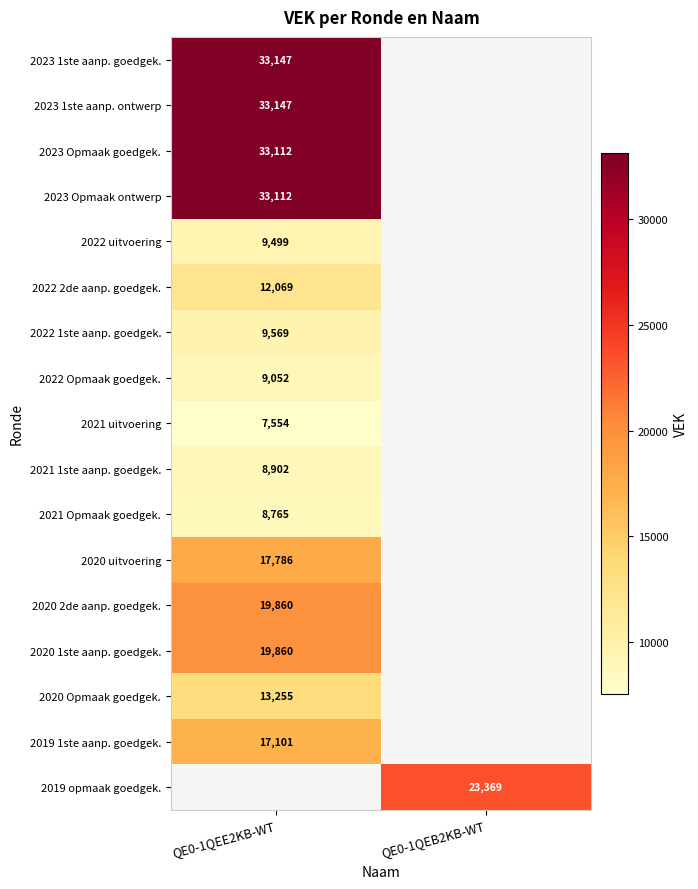

Is the value of 2019 1ste aanp. goedgek. at QE0-1QEE2KB-WT greater than the value of 2020 Opmaak goedgek. at QE0-1QEE2KB-WT?

Yes